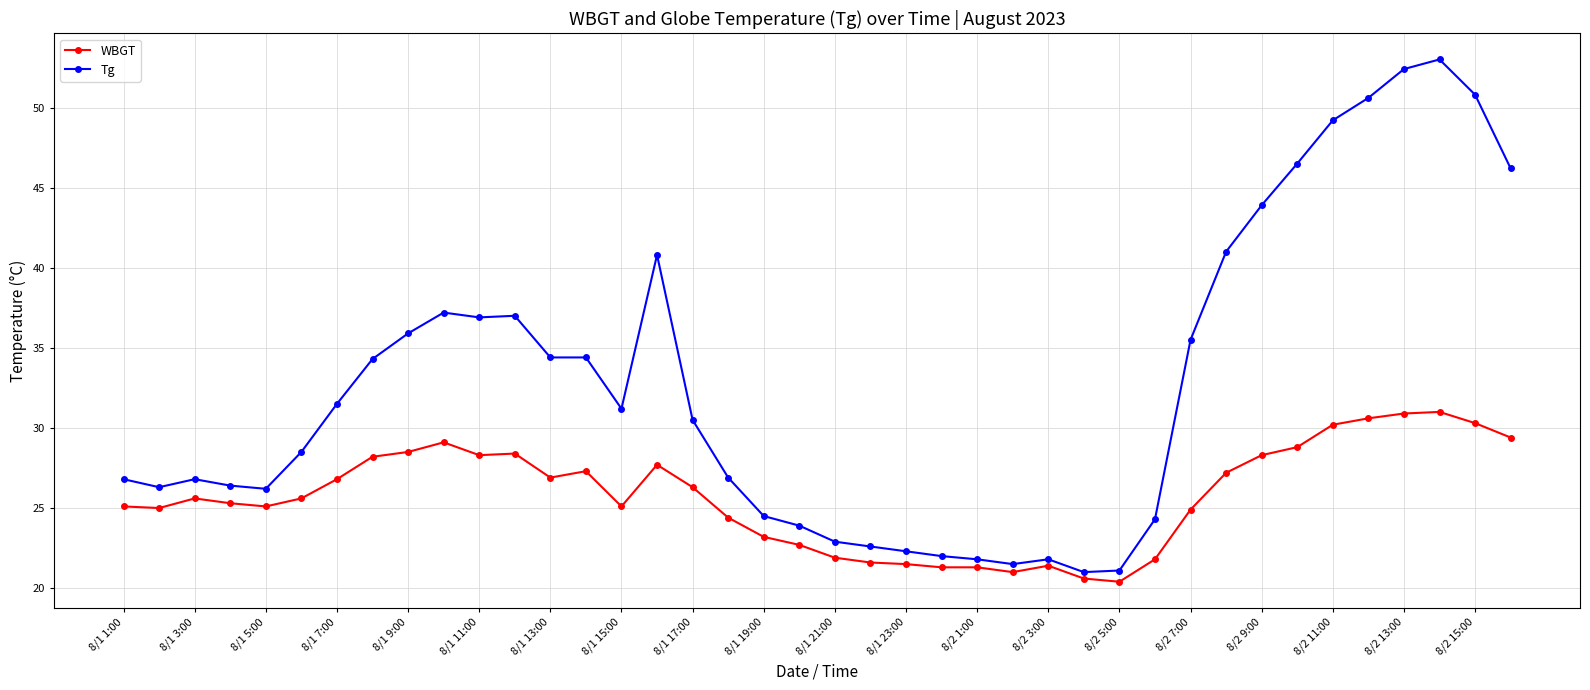

How many data points in Tg are above 31?

20